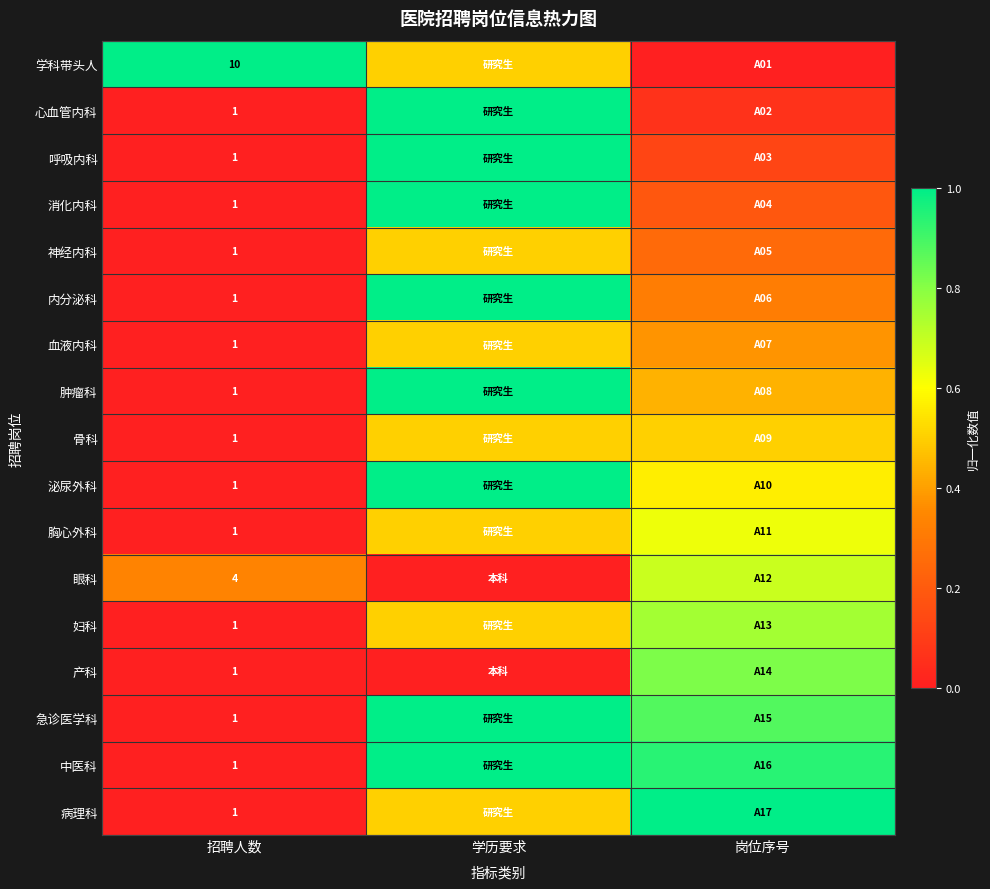

Where is 血液内科 nearest to the value 0?

招聘人数